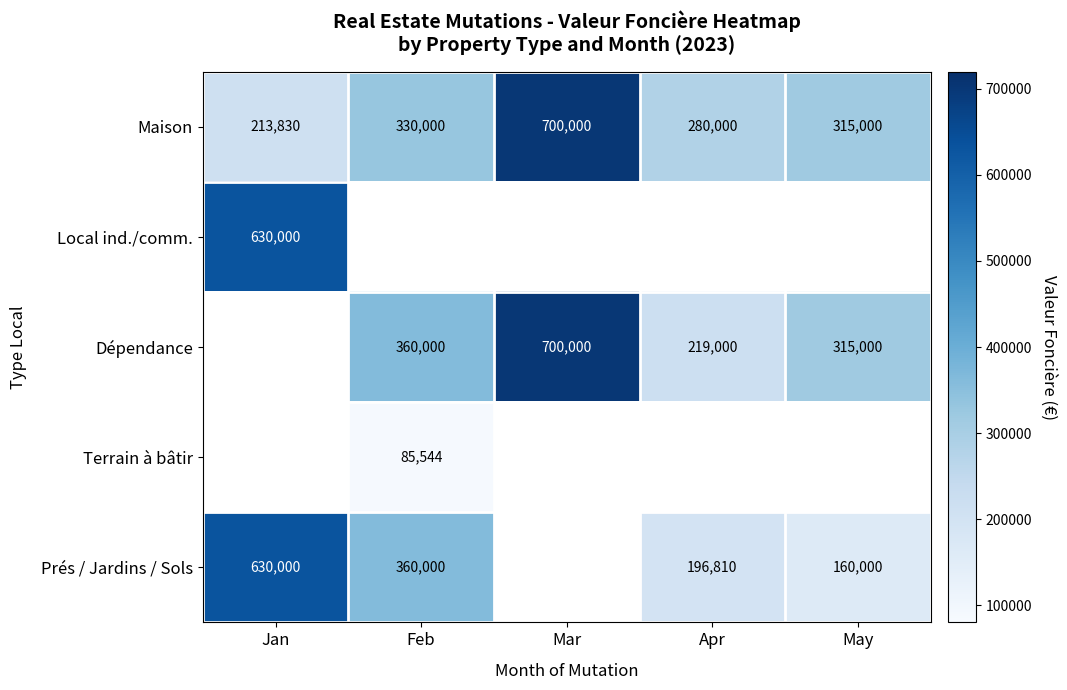

At which label does Maison first exceed 315000?

Feb